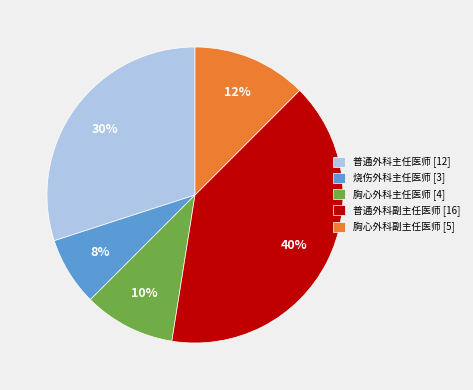

Is it true that 普通外科主任医师 is 22% of the pie?

False